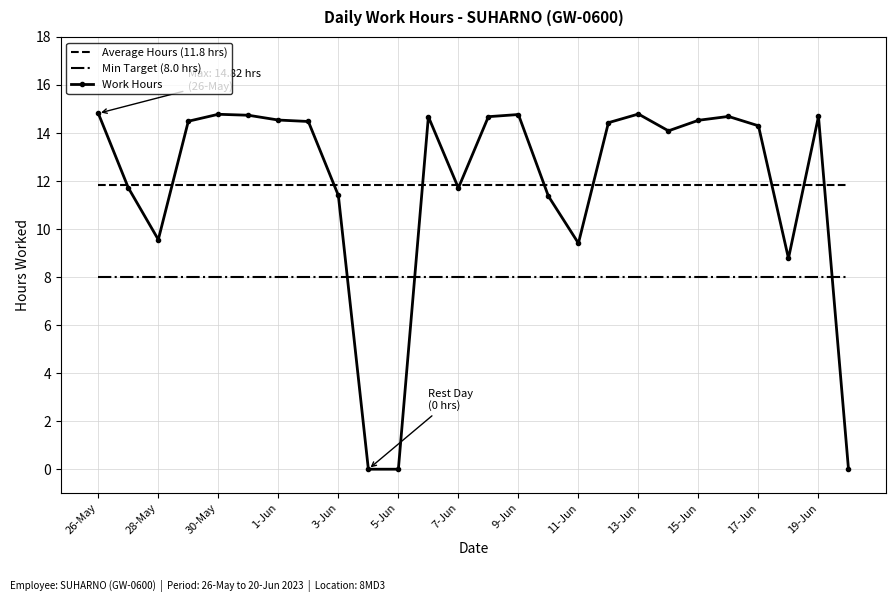

True or false: Average Hours (11.8 hrs) and Min Target (8.0 hrs) cross at least once.

False